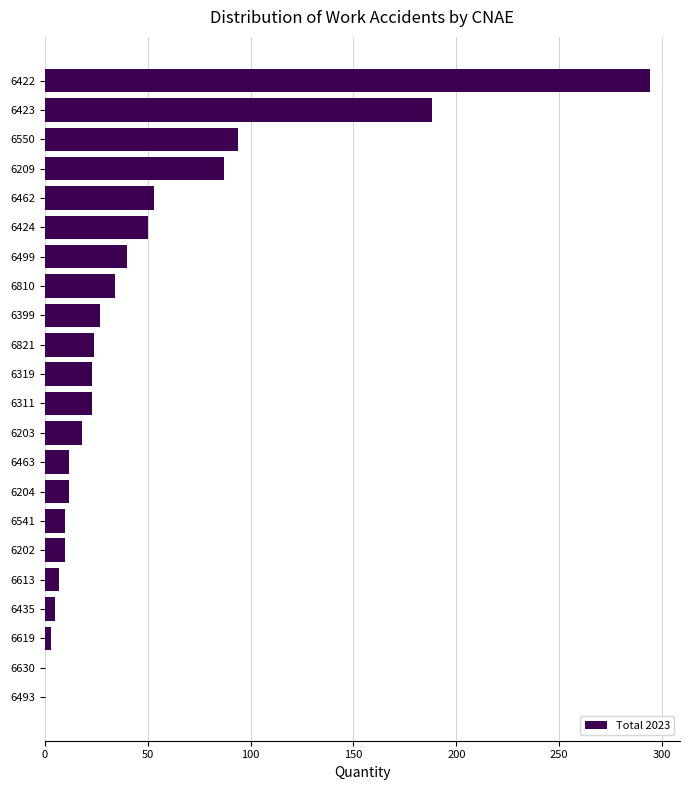

Which category has the highest value across all series?

6422